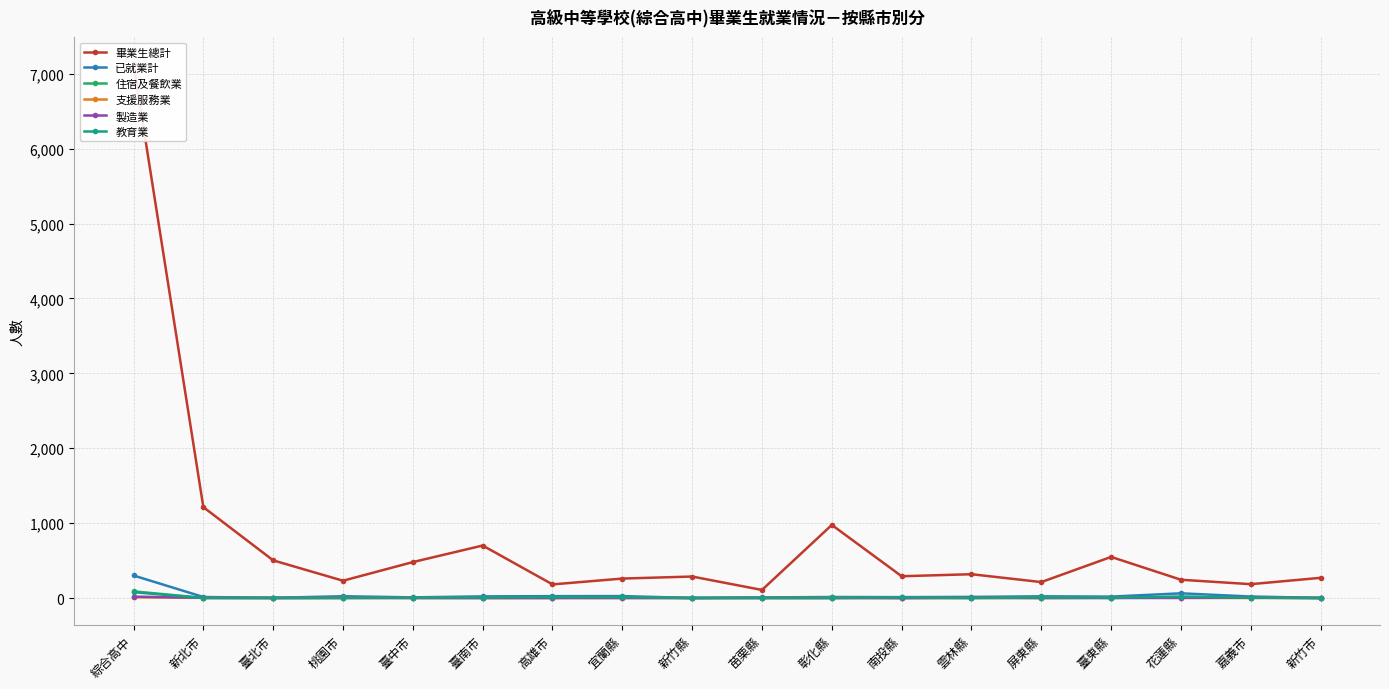

Does the chart have visible grid lines?

Yes